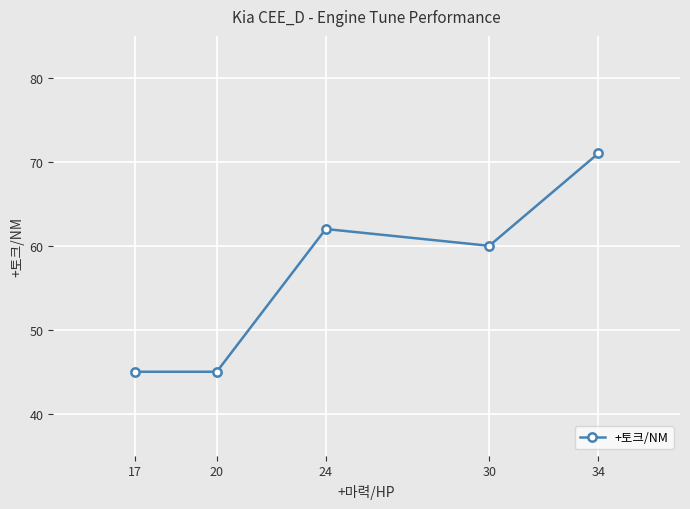

At which category does the data reach its first local peak?

24